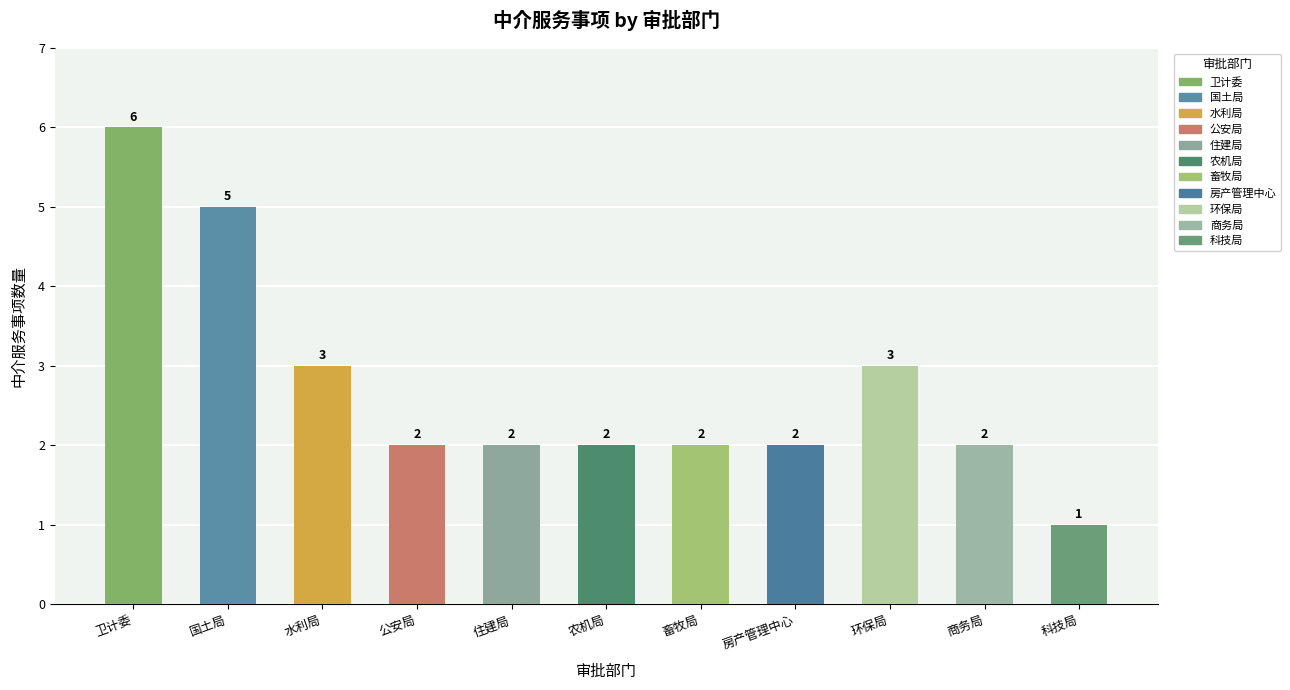

What is the greatest value displayed?

6